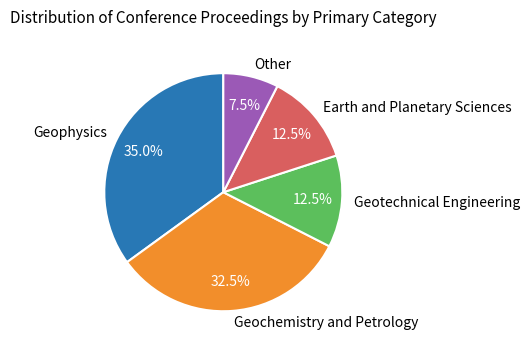

Is the sum of Geotechnical Engineering and Other greater than half?

No